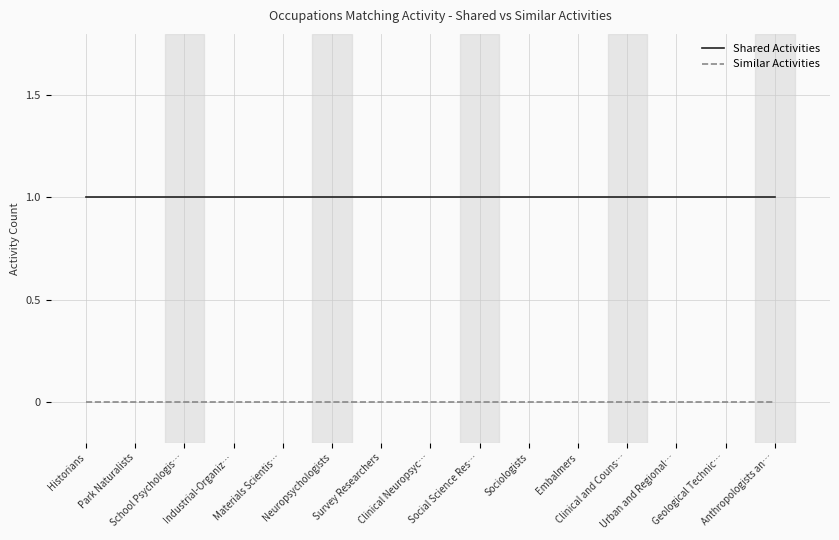

At how many categories does at least one series exceed 0?

15